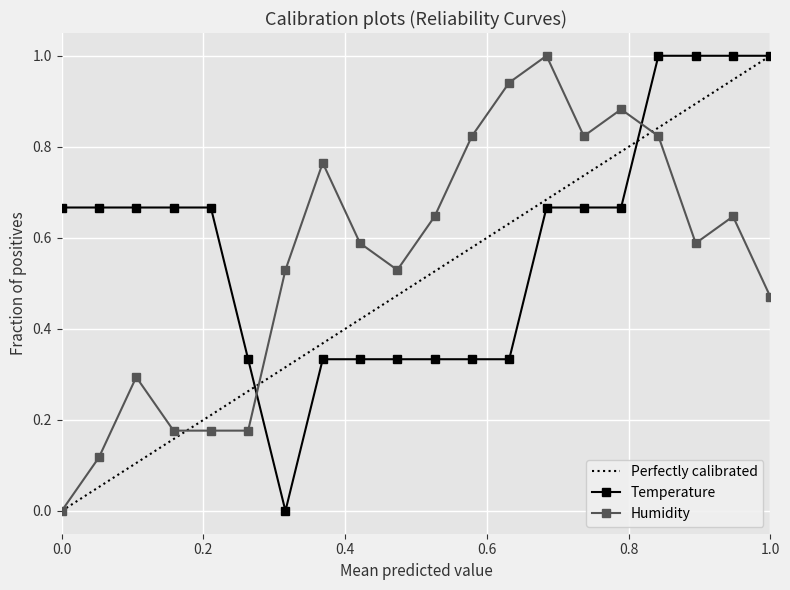

True or false: humidity and temperature intersect in this chart.

True